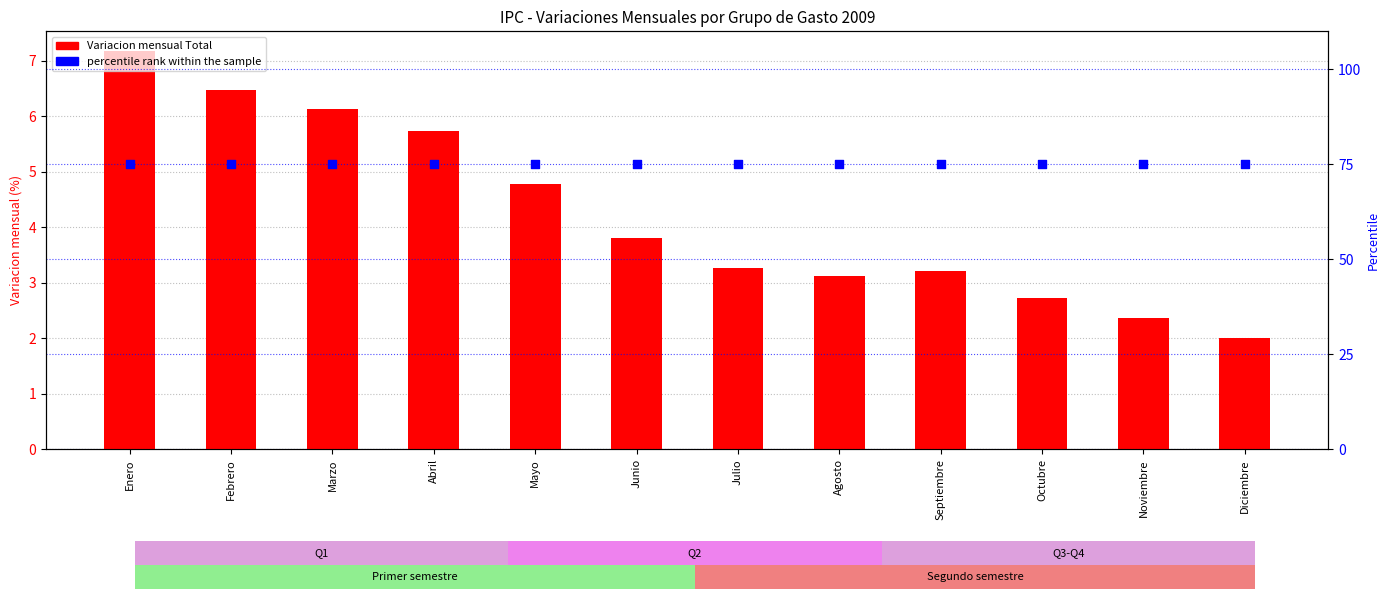

Which series reaches the minimum Y coordinate?

Total Variacion Anual